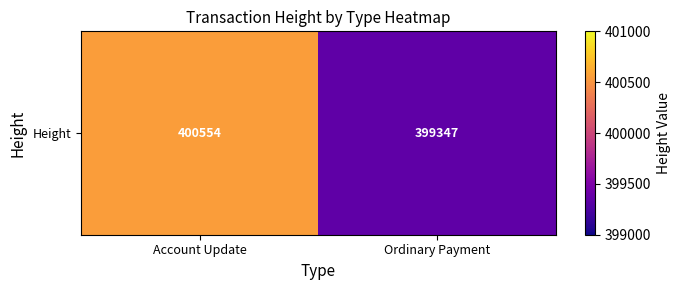

Reading left to right, what are all the values shown in this chart?

Account Update=400554	Ordinary Payment=399347